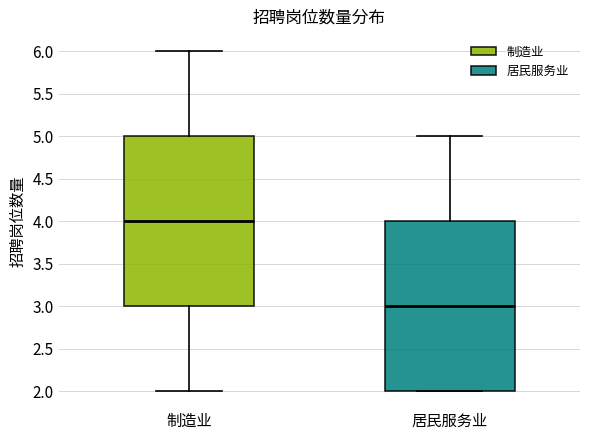

Which box has the lowest median line?

居民服务业